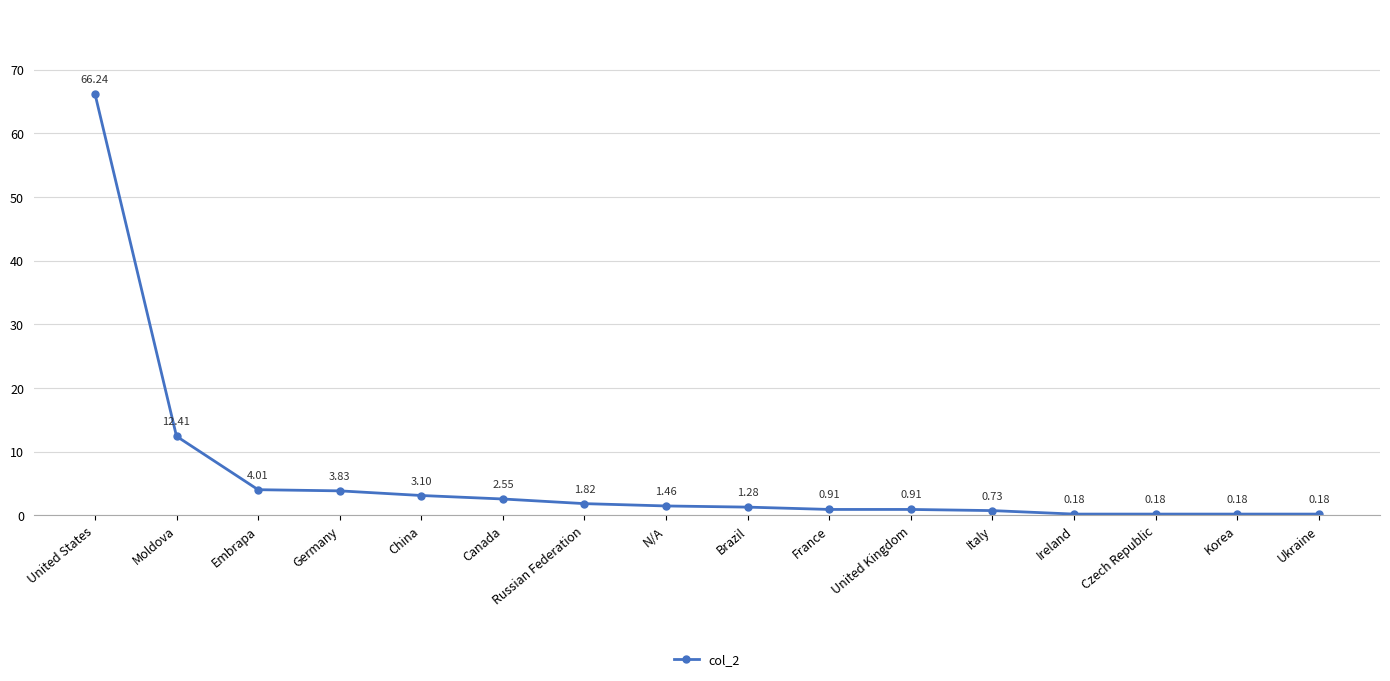

The chart shows a value of 4.0 at Embrapa. True or false?

True